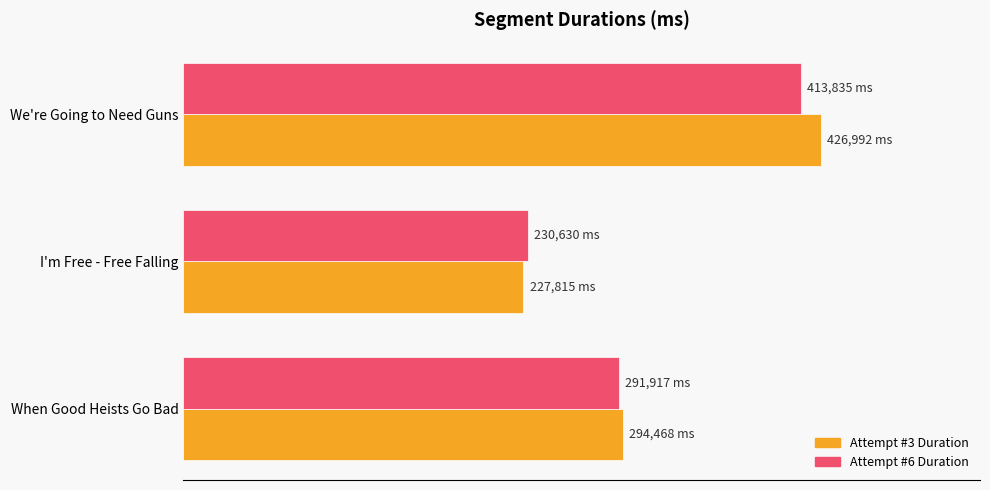

What are all the series names shown in the legend?

Attempt #3 Duration, Attempt #6 Duration